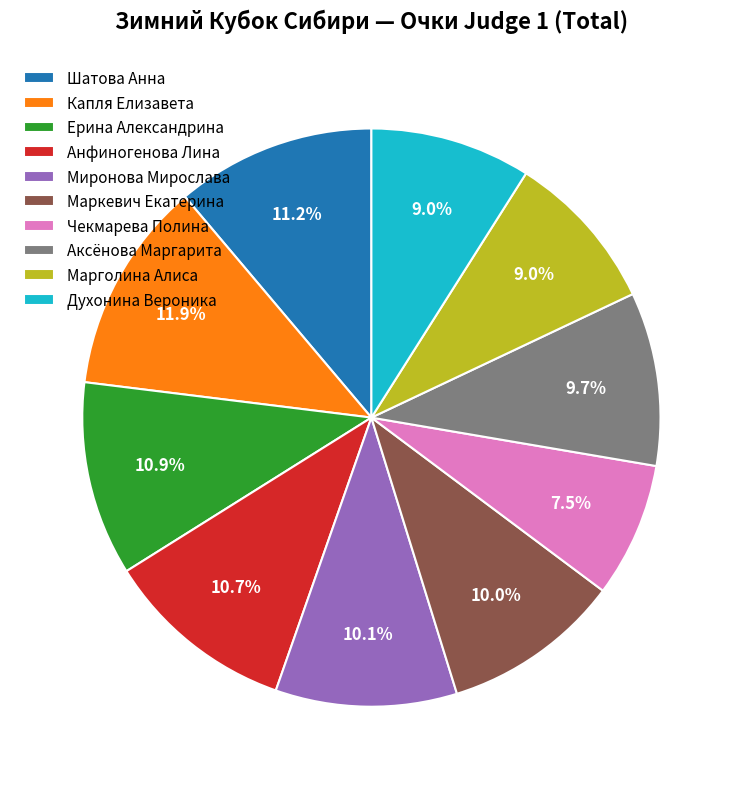

The Капля Елизавета slice represents 12% of the pie. True or false?

True